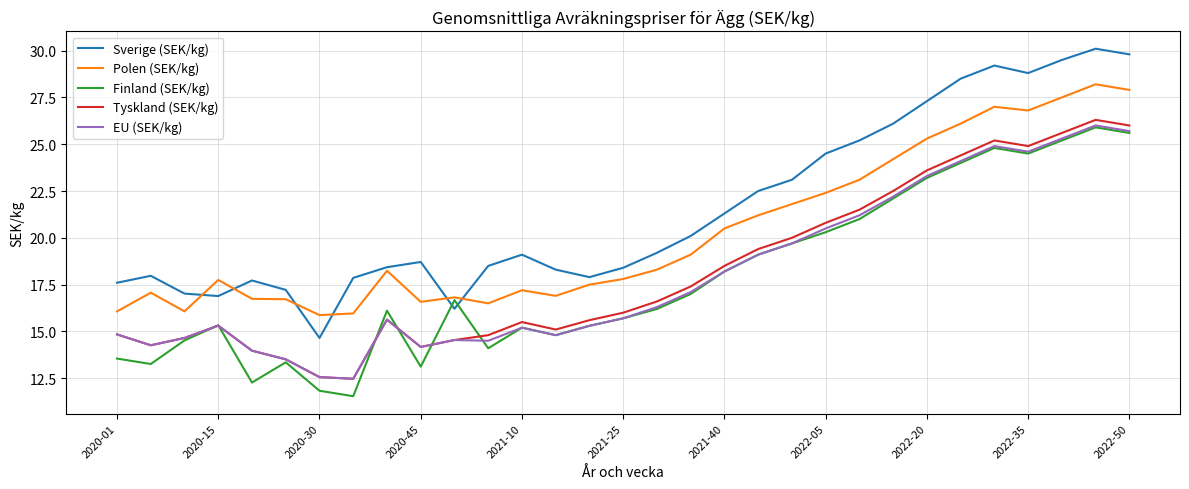

Which series has the widest spread of values?

Sverige (SEK/kg)